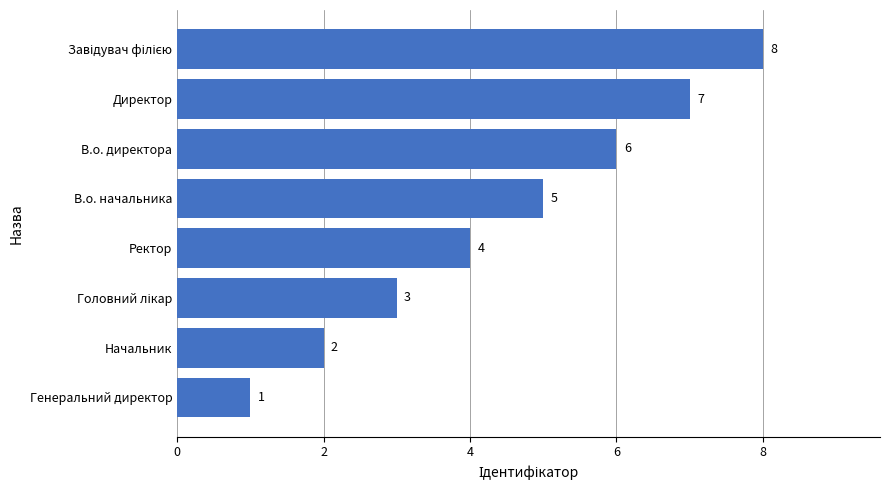

The chart shows a value of 7 at В.о. начальника. True or false?

False